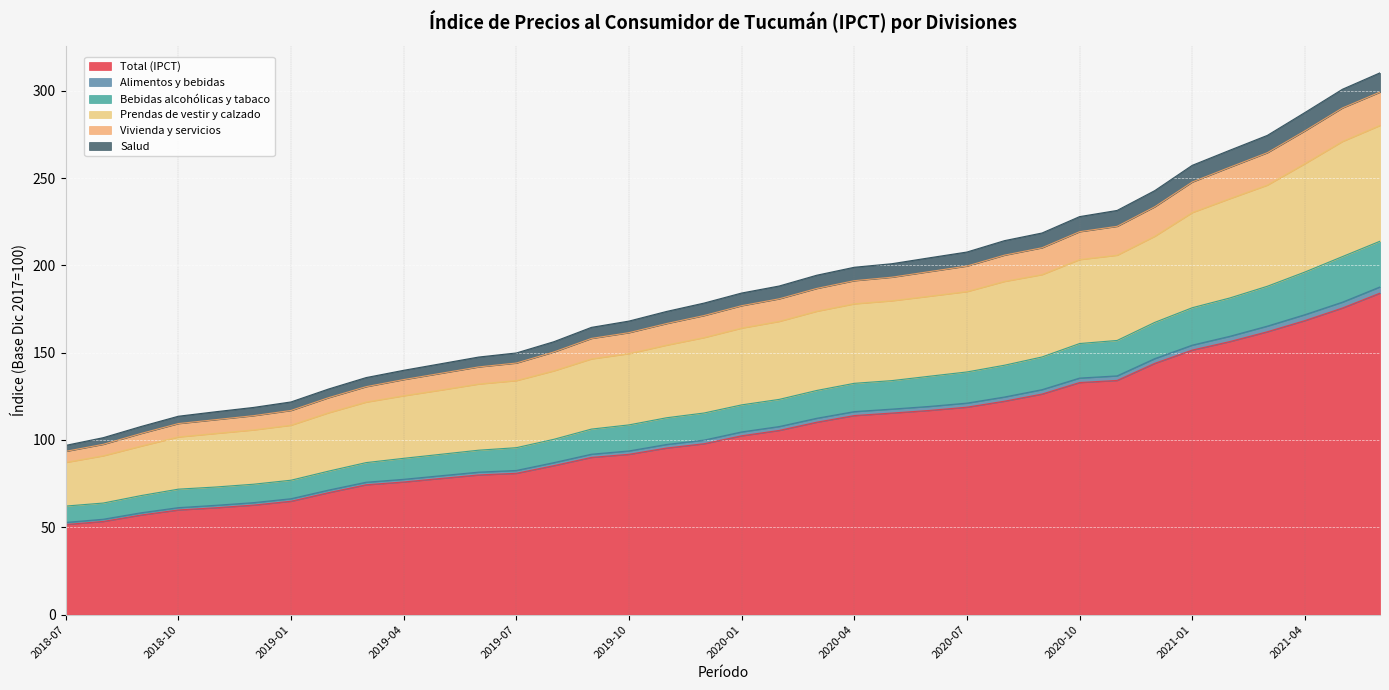

What are all the series names shown in the legend?

Total (IPCT), Alimentos y bebidas, Bebidas alcohólicas y tabaco, Prendas de vestir y calzado, Vivienda y servicios, Salud